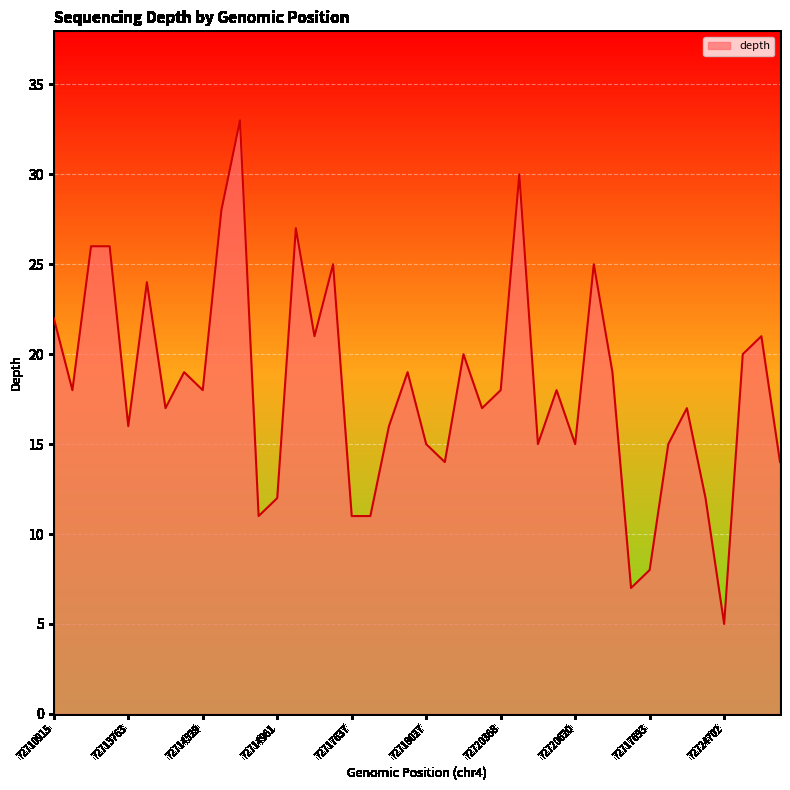

What is the difference between the maximum and minimum values?

28